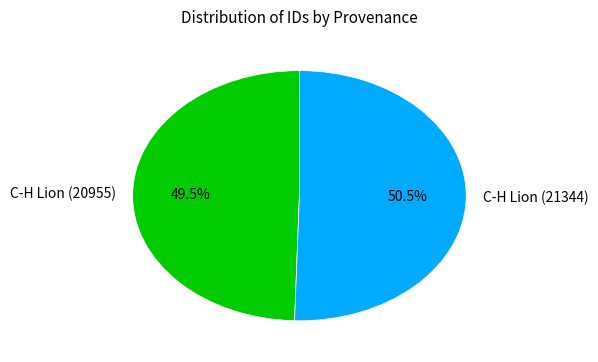

What is the ratio of the value at C-H Lion (21344) to the value at C-H Lion (20955)?

1.0